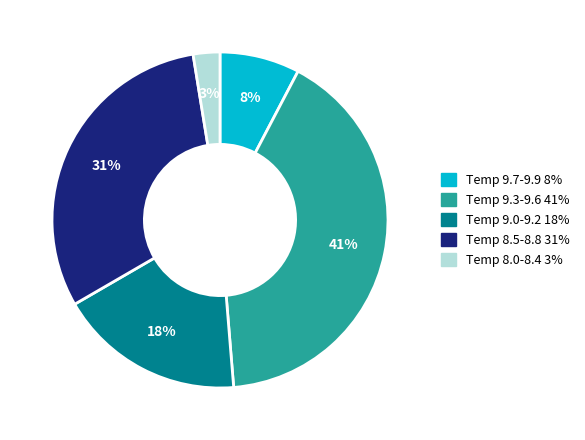

Is there a majority slice in this chart?

No